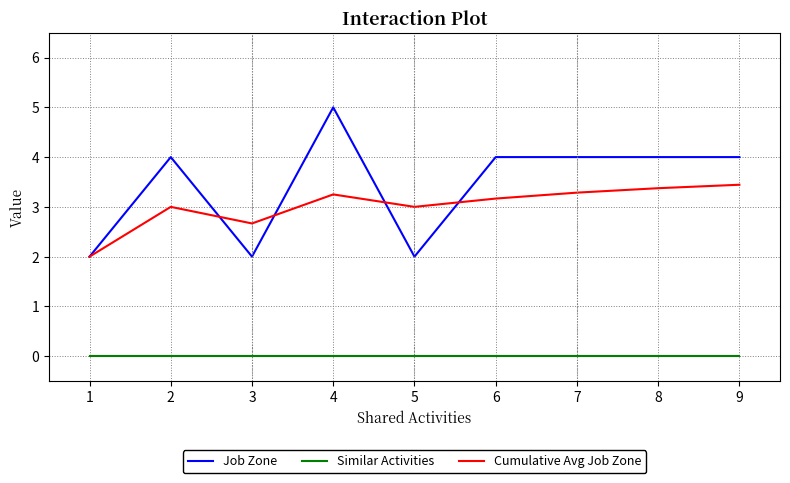

True or false: Job Zone and Similar Activities cross at least once.

False